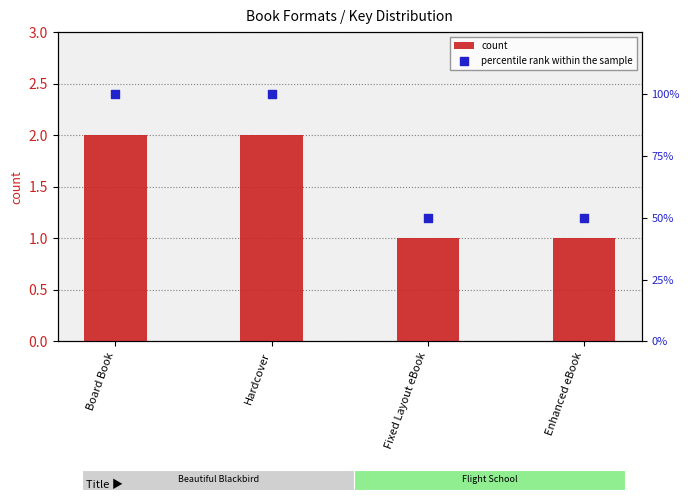

What are all the series names shown in the legend?

count, percentile rank within the sample